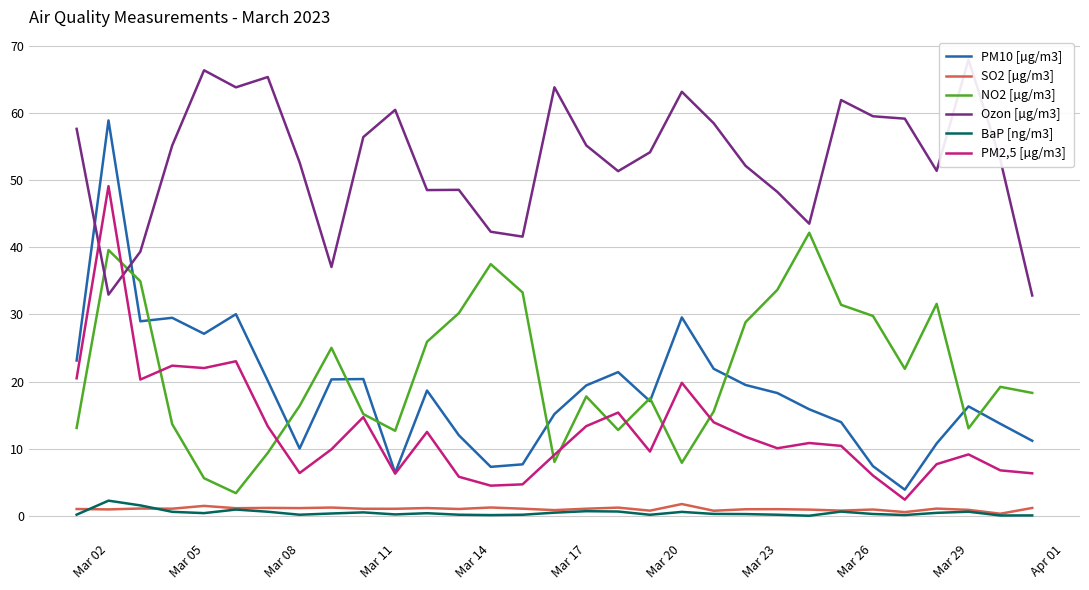

True or false: SO2 [µg/m3] and PM2,5 [µg/m3] cross at least once.

False